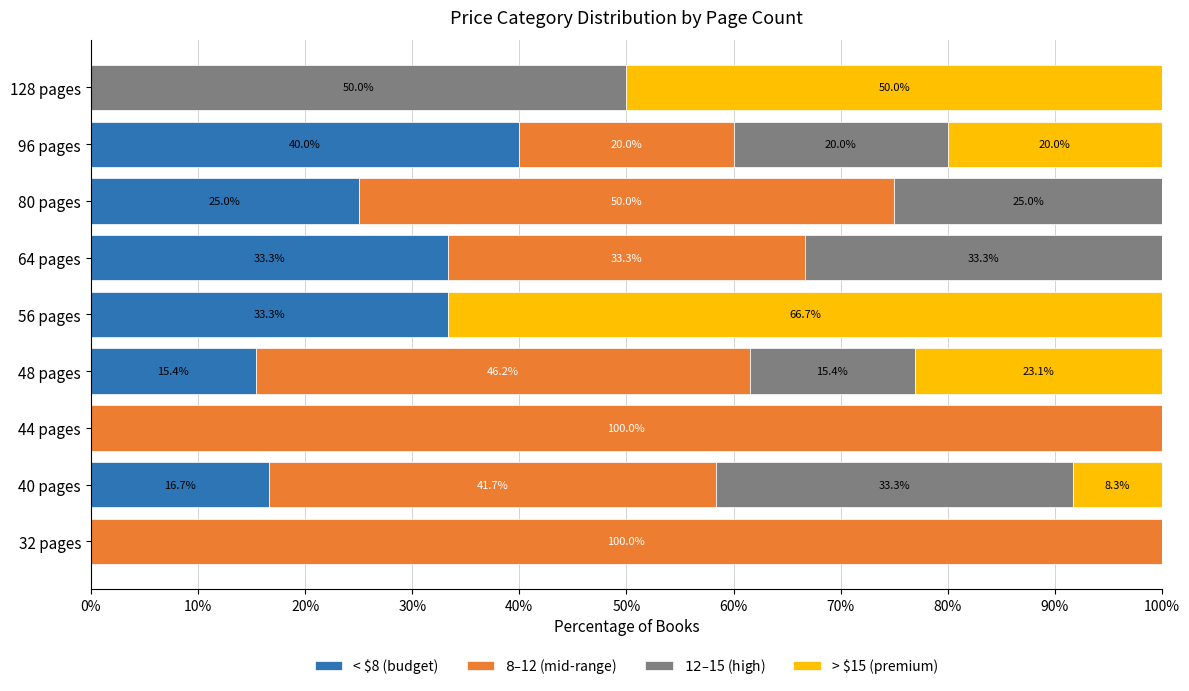

What is the total value across all series at 128 pages?

100.0